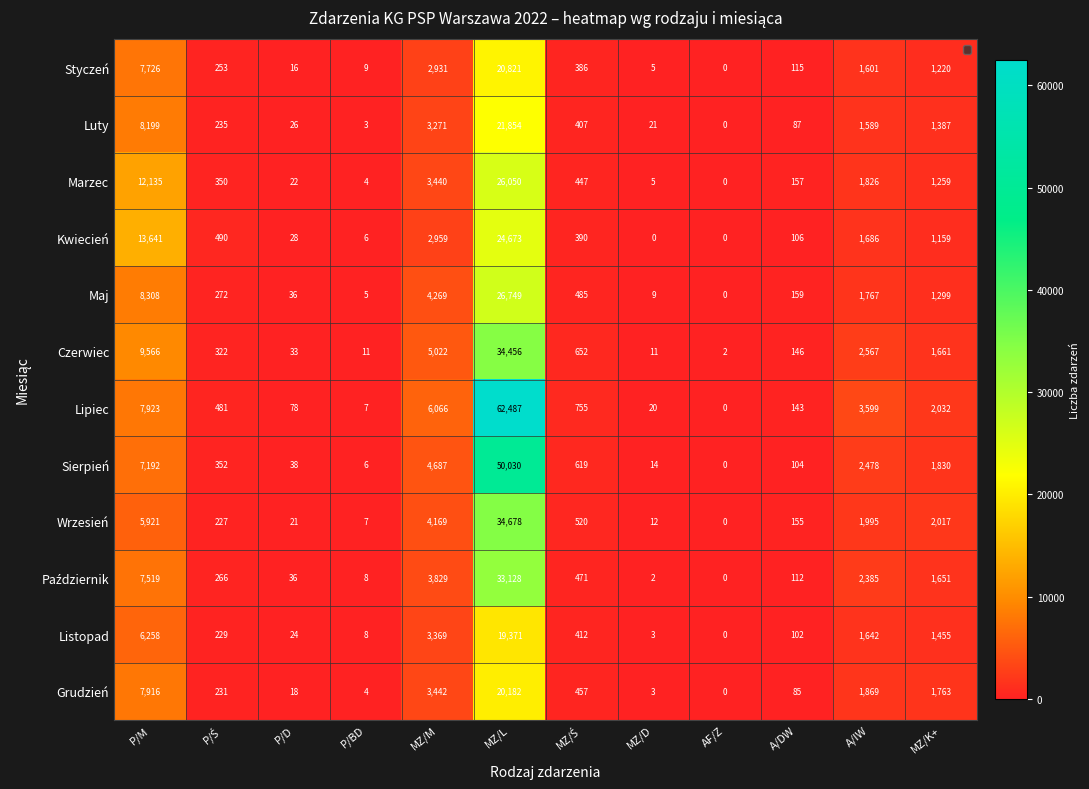

What is the difference between the second highest and second lowest values in the Luty series?

8196